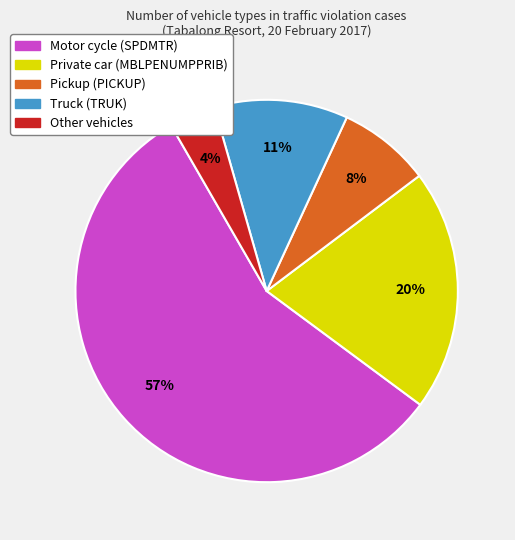

How many slices are in this pie chart?

5